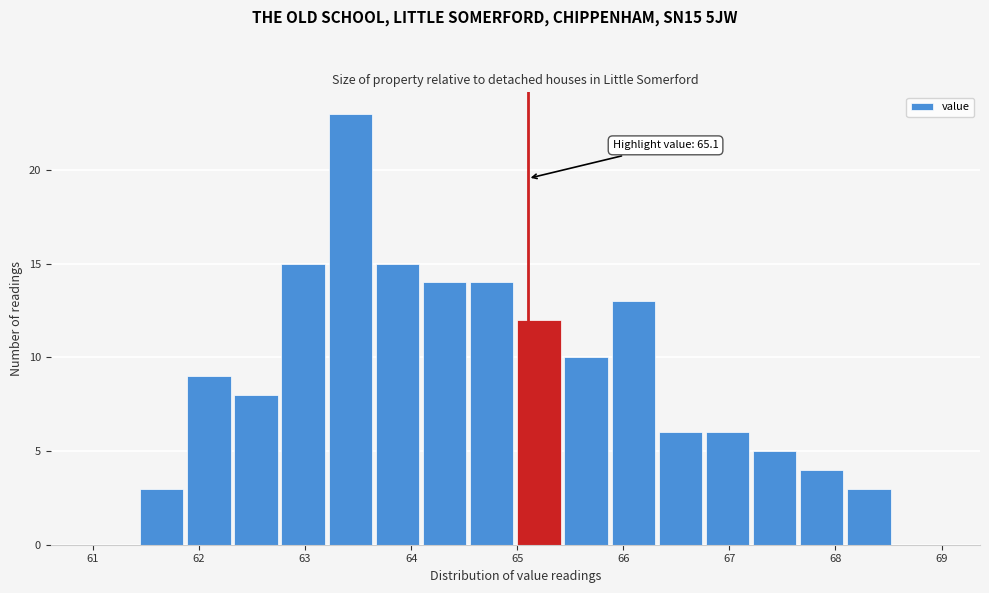

Which range on the x-axis has the tallest bar?

63.2 to 63.7